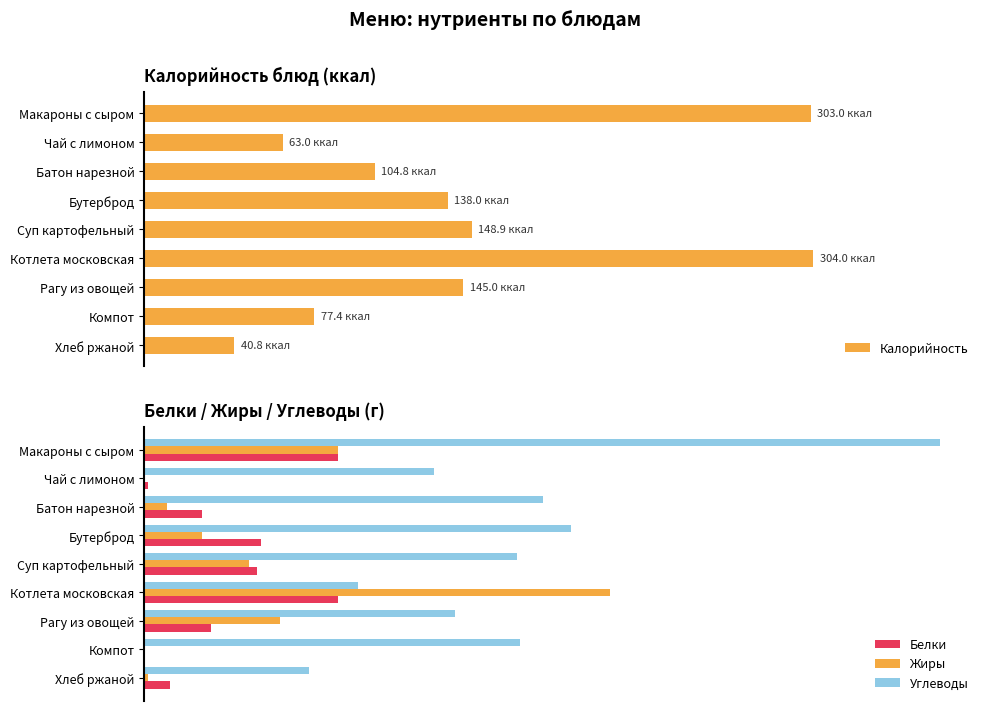

Reading left to right, transcribe all the data shown in this chart.

Калорийность: 303.0	63.0	104.8	138.0	148.9	304.0	145.0	77.4	40.8
Белки: 10.0	0.2	3.0	6.0	5.8	10.0	3.4	0.0	1.3
Жиры: 10.0	0.0	1.2	3.0	5.4	24.0	7.0	0.0	0.2
Углеводы: 41.0	14.9	20.6	22.0	19.2	11.0	16.0	19.4	8.5